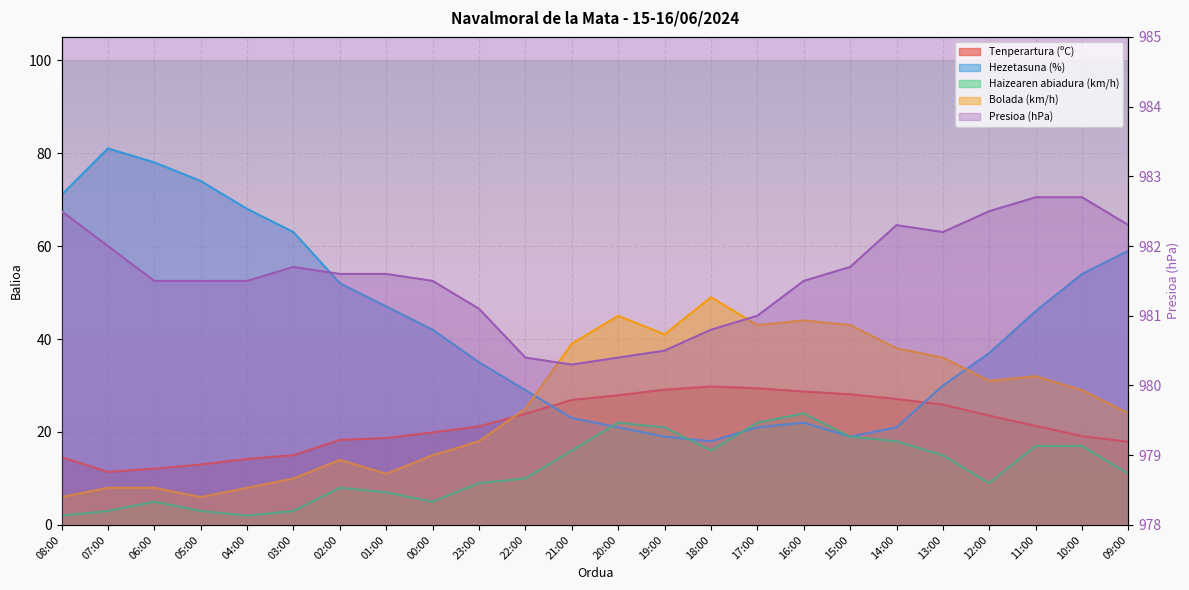

True or false: Haizearen abiadura (km/h) and Tenperartura (ºC) intersect in this chart.

False